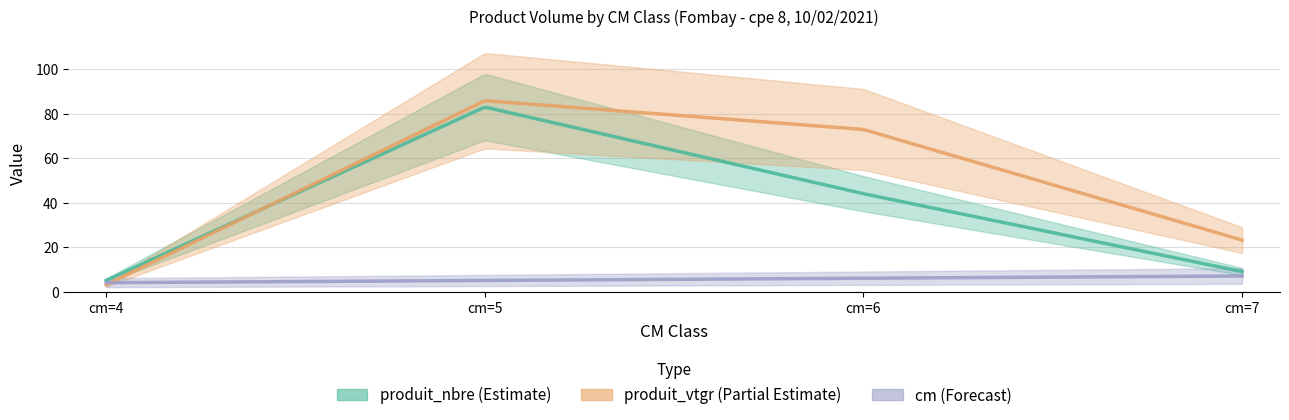

What is the difference between the highest and lowest values at cm=5?

80.9